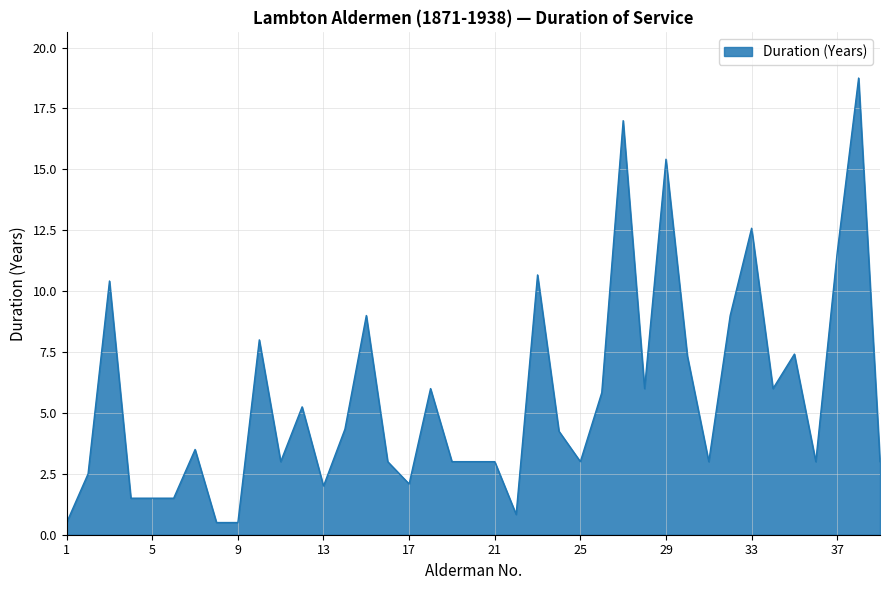

What is the smallest value displayed?

0.5